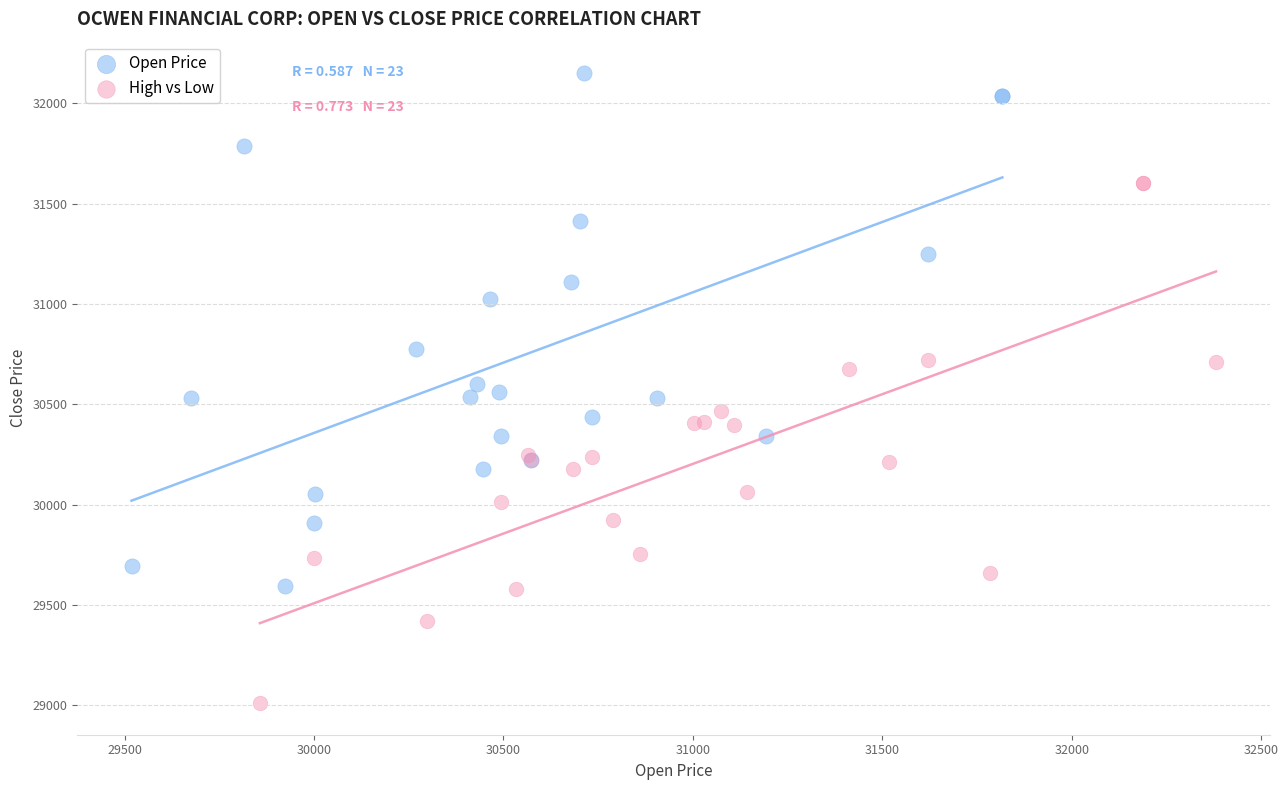

Which series contains the highest Y value?

Open Price